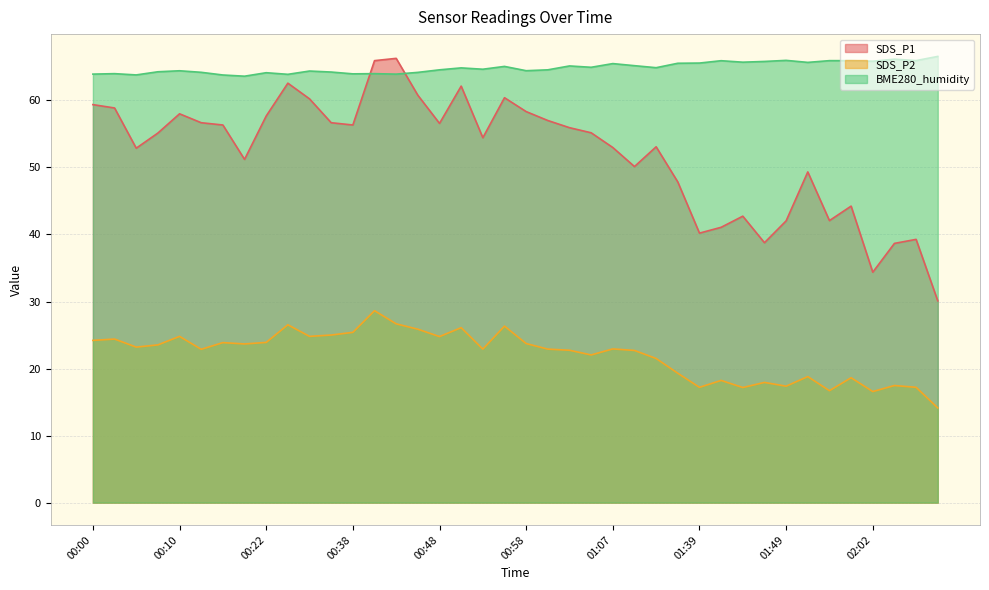

Which label corresponds to the smallest value in the chart?

02:57